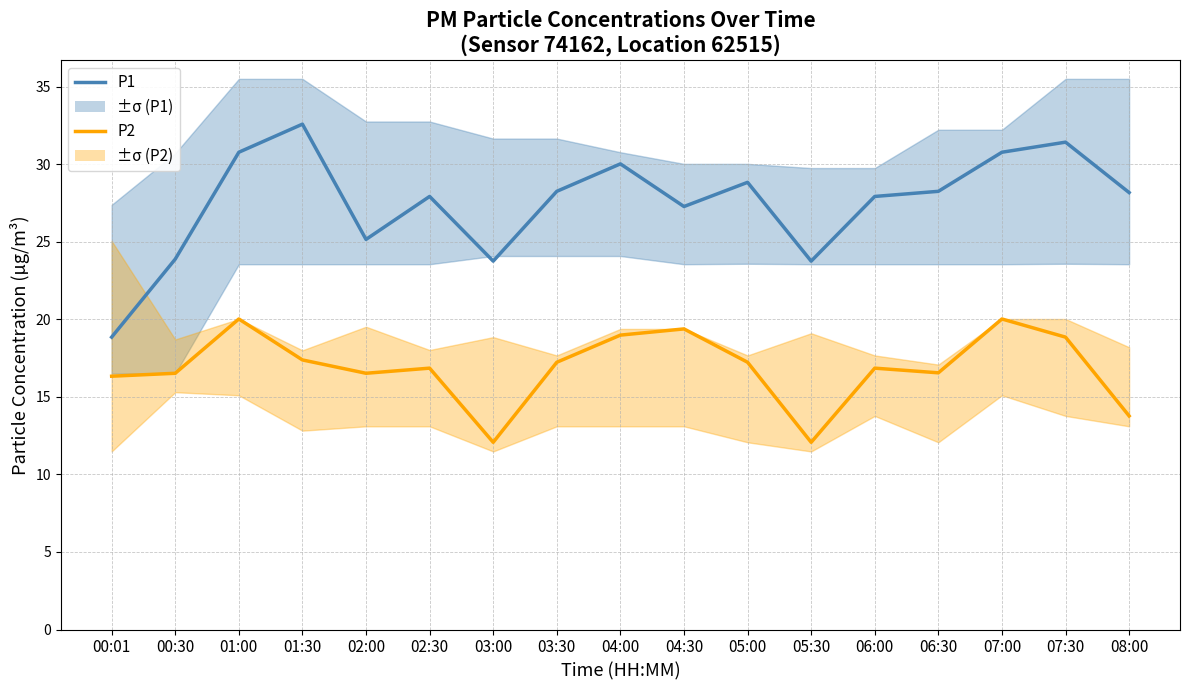

True or false: P1 and P2 cross at least once.

False